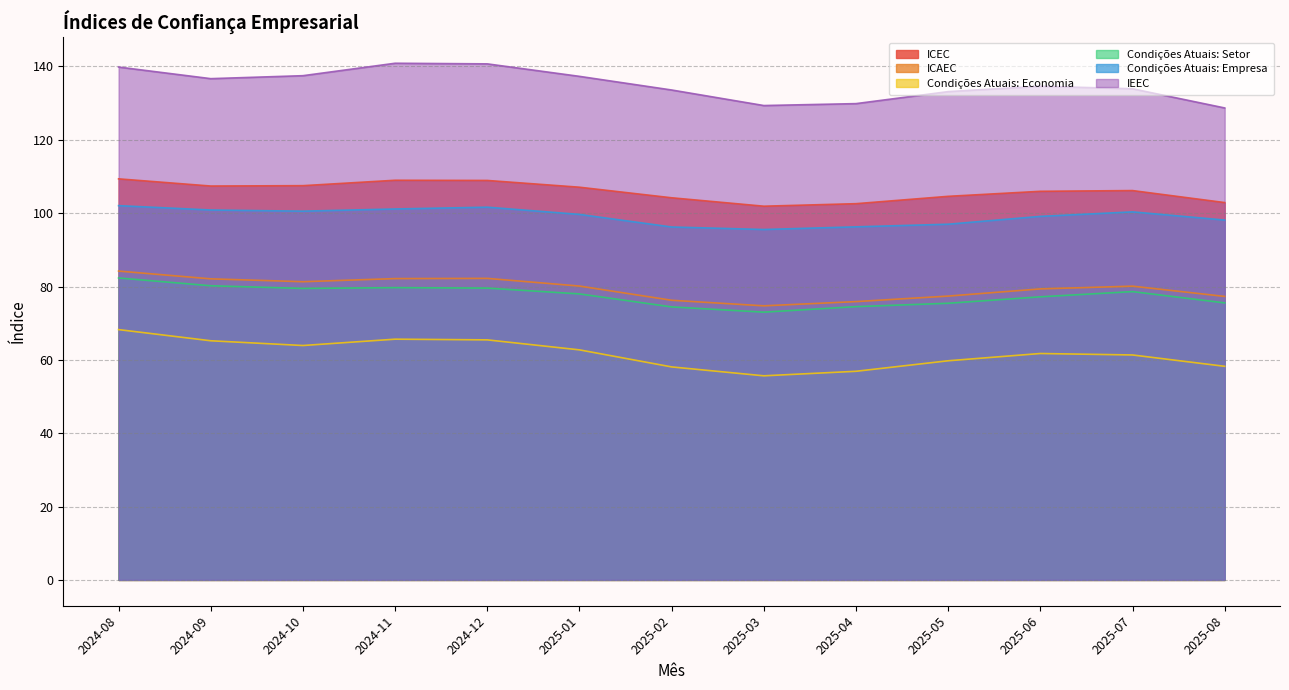

What is the difference between the maximum and minimum values in the Condições Atuais: Economia series?

12.6